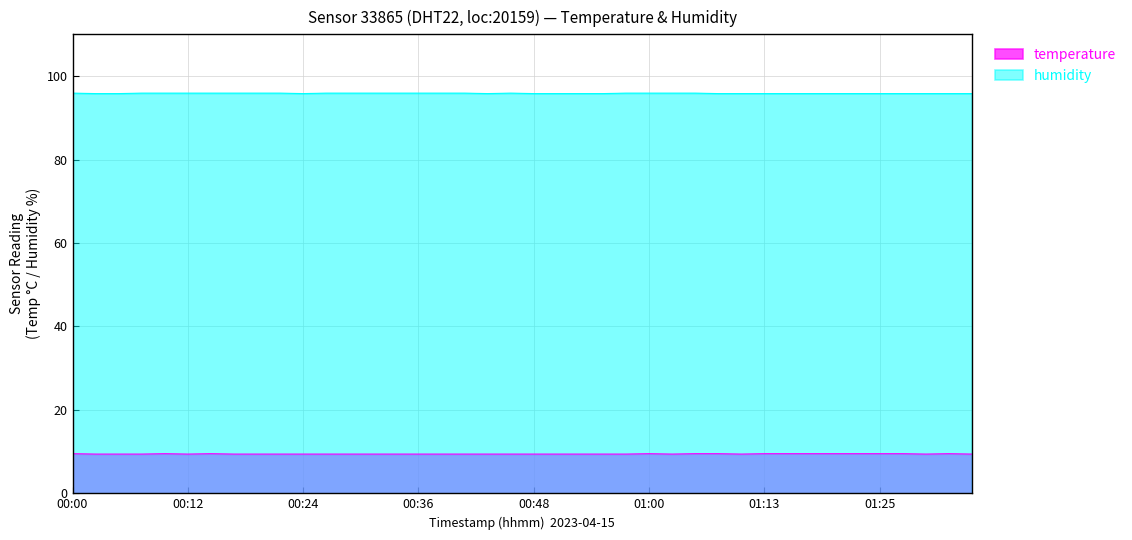

Which series has the largest total across all categories?

humidity